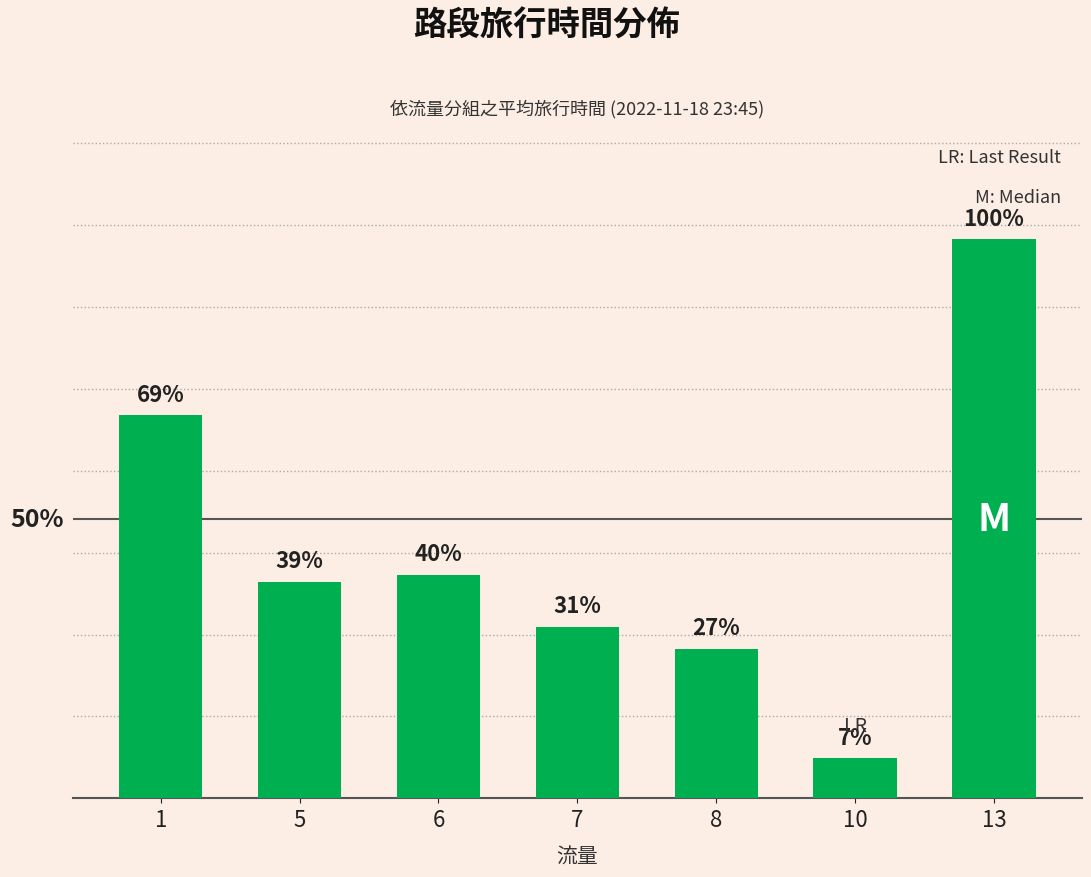

Are the bars horizontal?

No